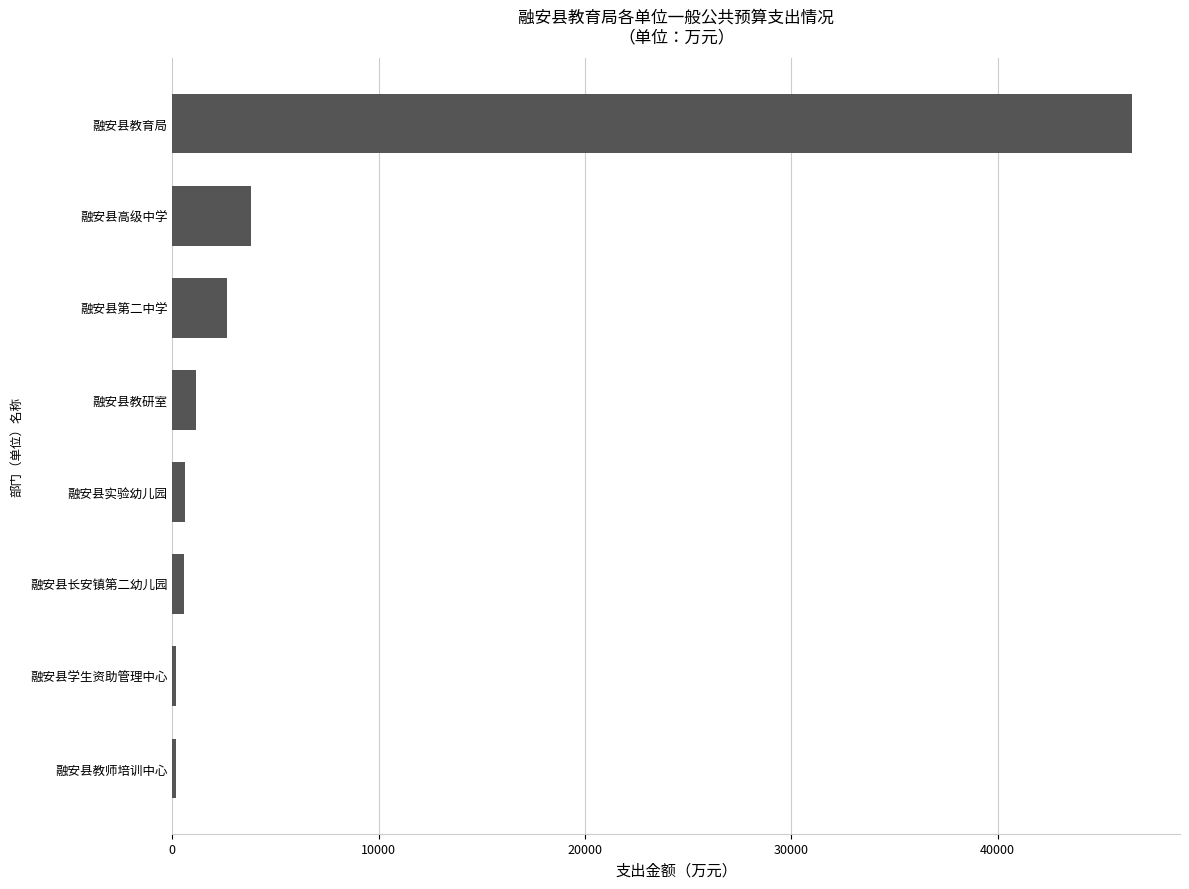

True or false: the data shows 46508.9 at 融安县教育局.

True